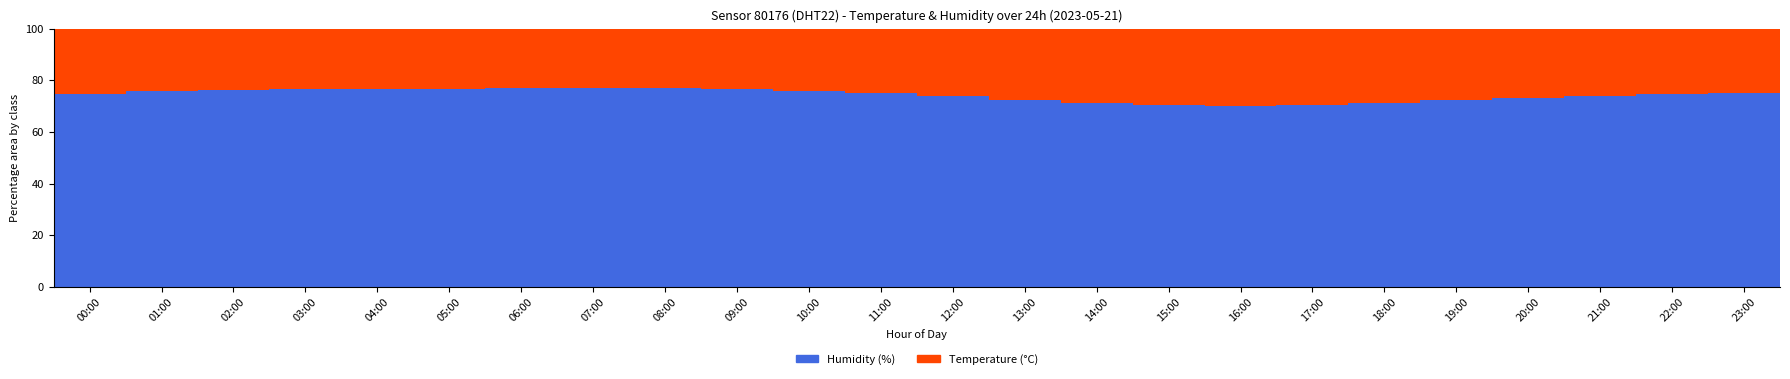

What is the total value across all series at 14:00?

100.0